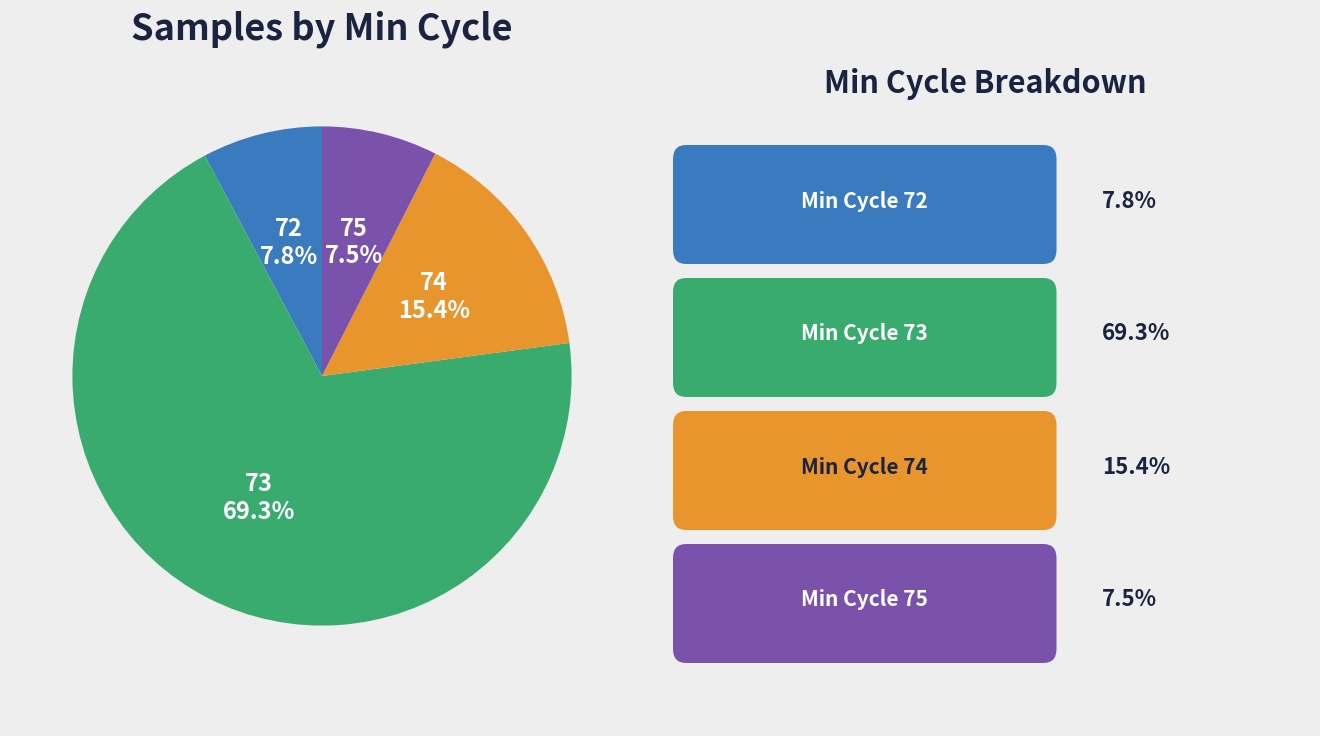

What percentage is NOT represented by 72?

92.2%